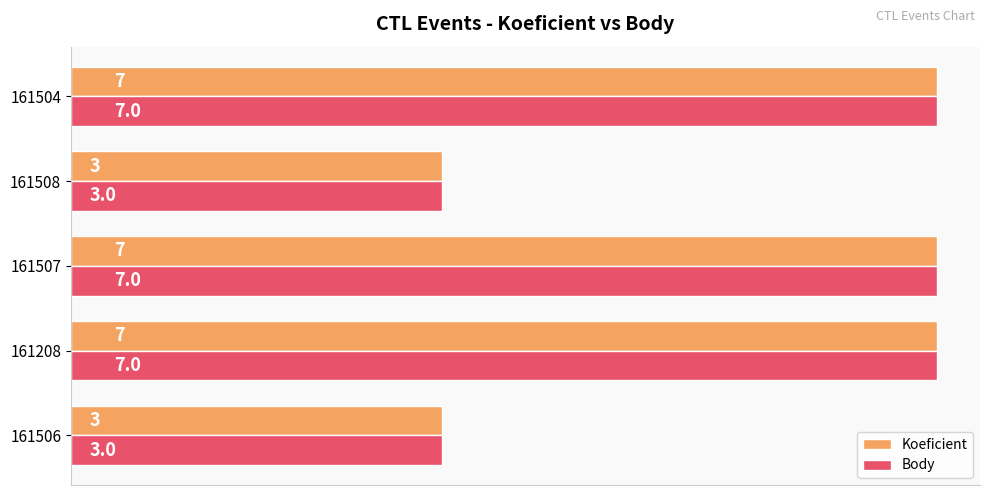

How many values in the Koeficient series are below 7?

2